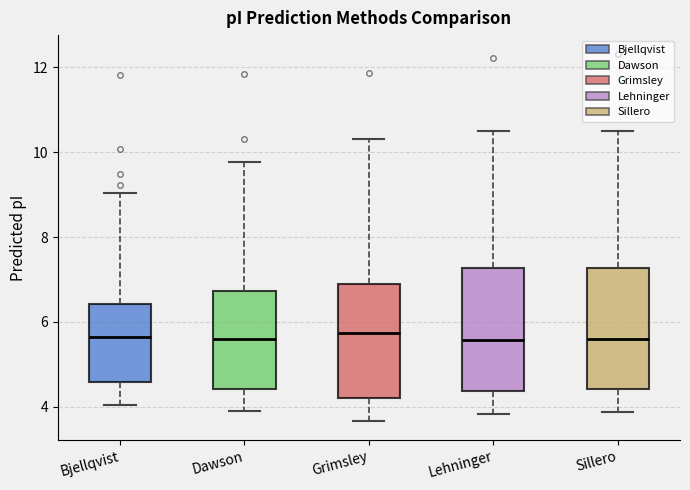

Where is the upper edge of the box for Bjellqvist on the y-axis? The values are not printed on the chart, so give them approximately, as read against the axis.

6.4